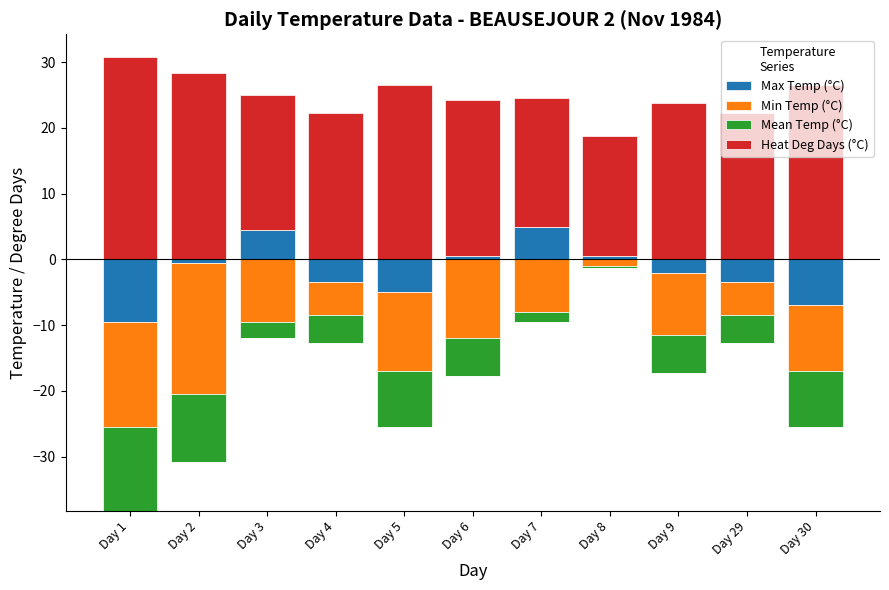

Which series has the largest range (max minus min)?

Heat Deg Days (°C)